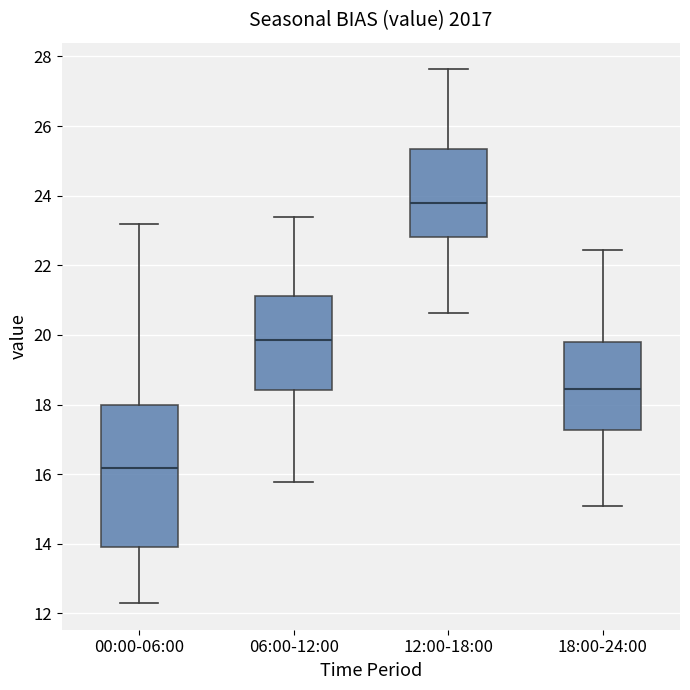

Reading left to right, read every box against the y-axis: the position of its median line, the range the box covers, and the ends of its whiskers. The values are not printed on the chart, so give them approximately, as read against the axis.

00:00-06:00: median 16.2, box 14.0 to 18.0, whiskers 12.4 to 23.2
06:00-12:00: median 19.8, box 18.4 to 21.2, whiskers 15.8 to 23.4
12:00-18:00: median 23.8, box 22.8 to 25.4, whiskers 20.6 to 27.6
18:00-24:00: median 18.4, box 17.2 to 19.8, whiskers 15.2 to 22.4